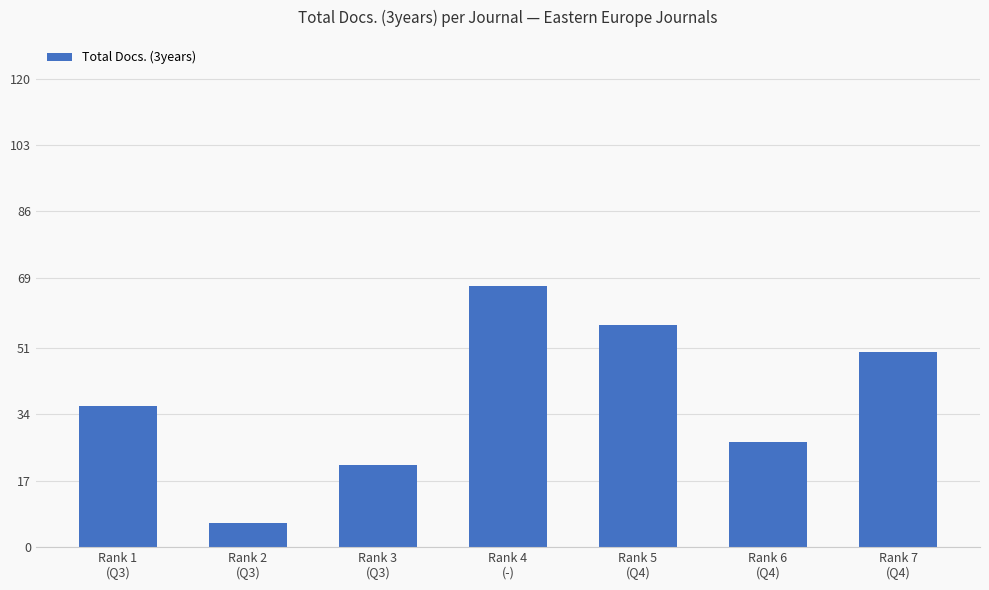

What is the value of the 5th bar from the left?

57